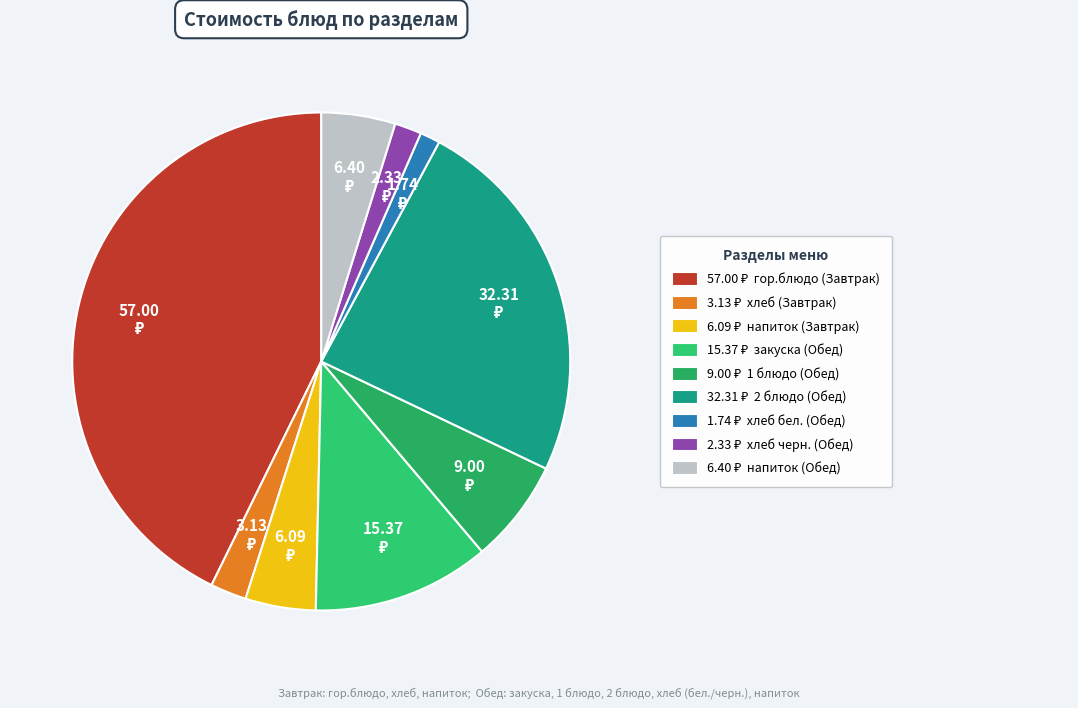

How many segments does this pie chart have?

9